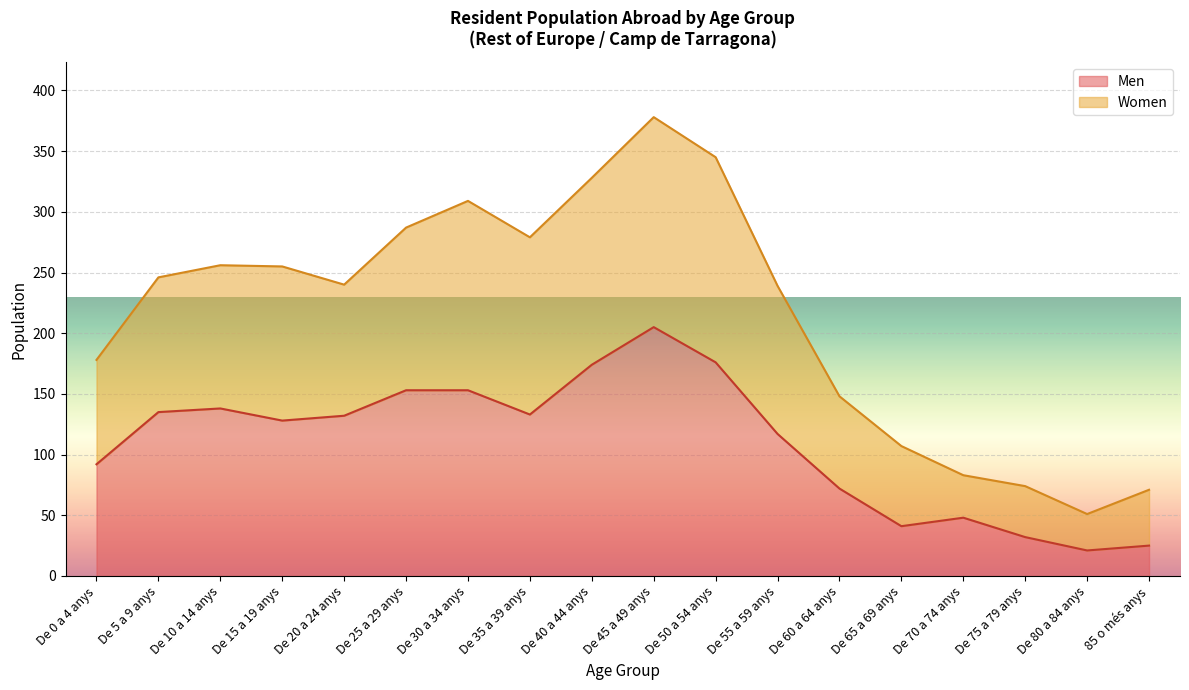

What is the difference between the Women values at De 70 a 74 anys and De 50 a 54 anys?

262